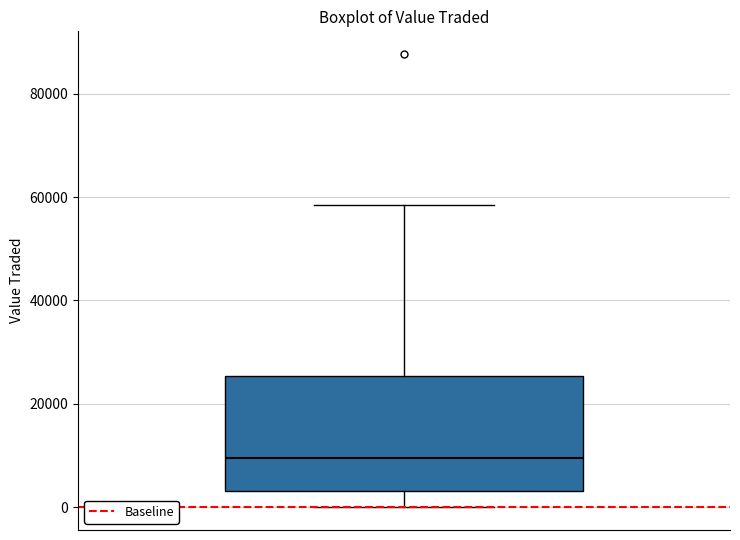

Read this box plot against the y-axis: the position of the median line, the range covered by the box, and the ends of both whiskers. The values are not printed on the chart, so give them approximately, as read against the axis.

median 10000, box 4000 to 26000, whiskers 0 to 58000